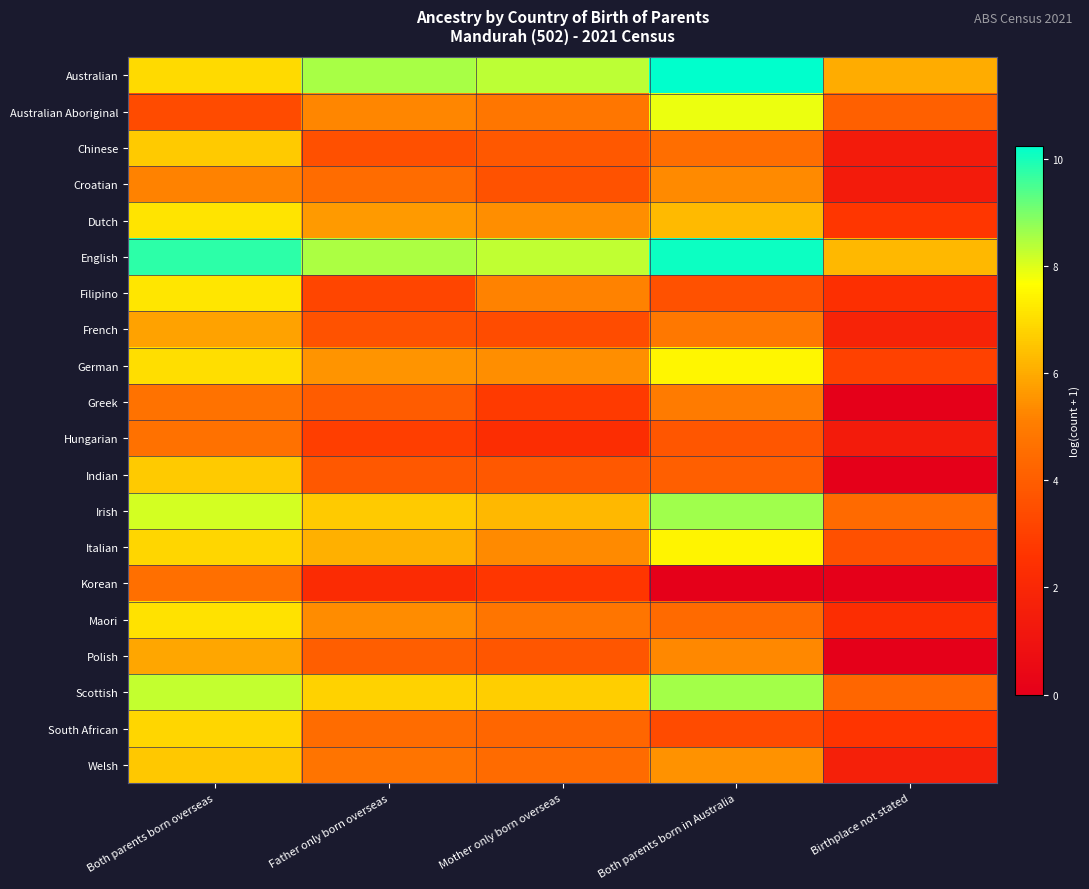

Which series has the largest range (max minus min)?

Indian